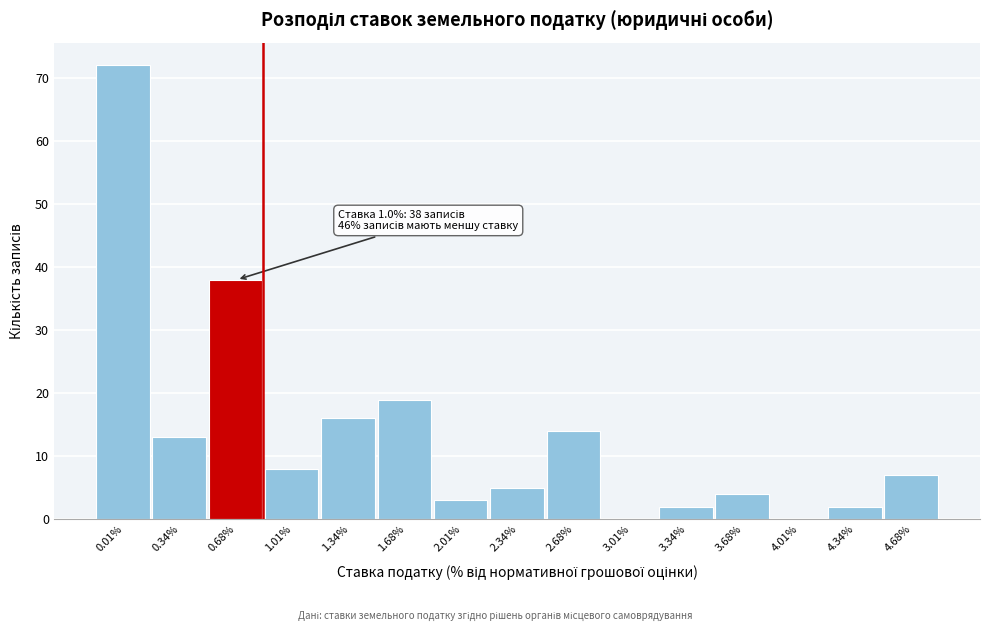

Reading right to left, list all the values displayed in this chart.

4.68%=7	4.34%=2	4.01%=0	3.68%=4	3.34%=2	3.01%=0	2.68%=14	2.34%=5	2.01%=3	1.68%=19	1.34%=16	1.01%=8	0.68%=38	0.34%=13	0.01%=72